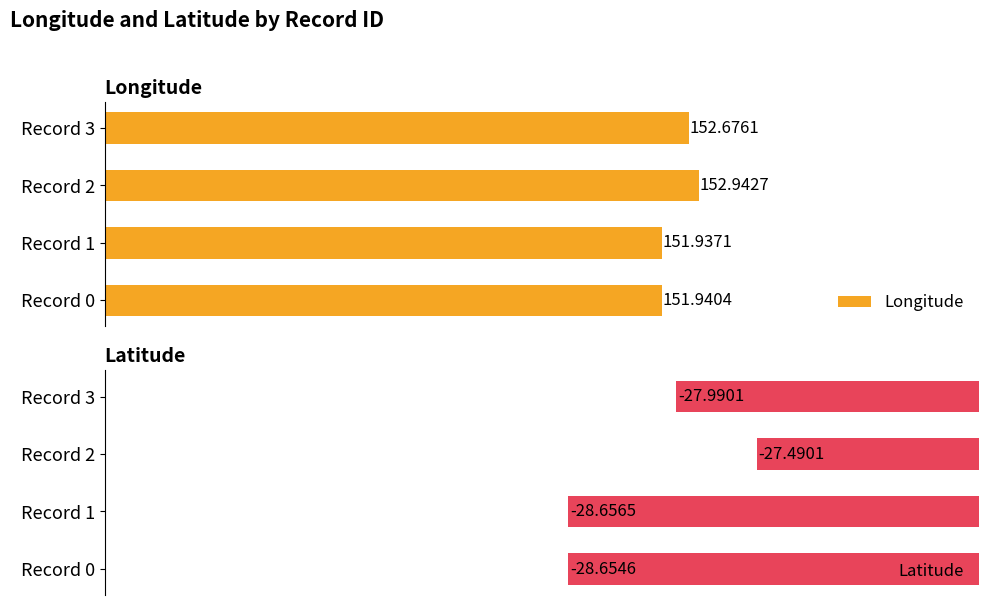

Between Record 0 and Record 3, which series saw the biggest shift?

Longitude